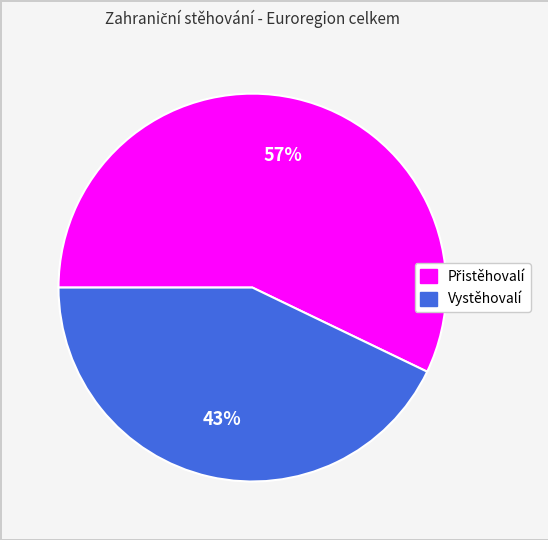

To the nearest percent, what is the average slice percentage?

50%